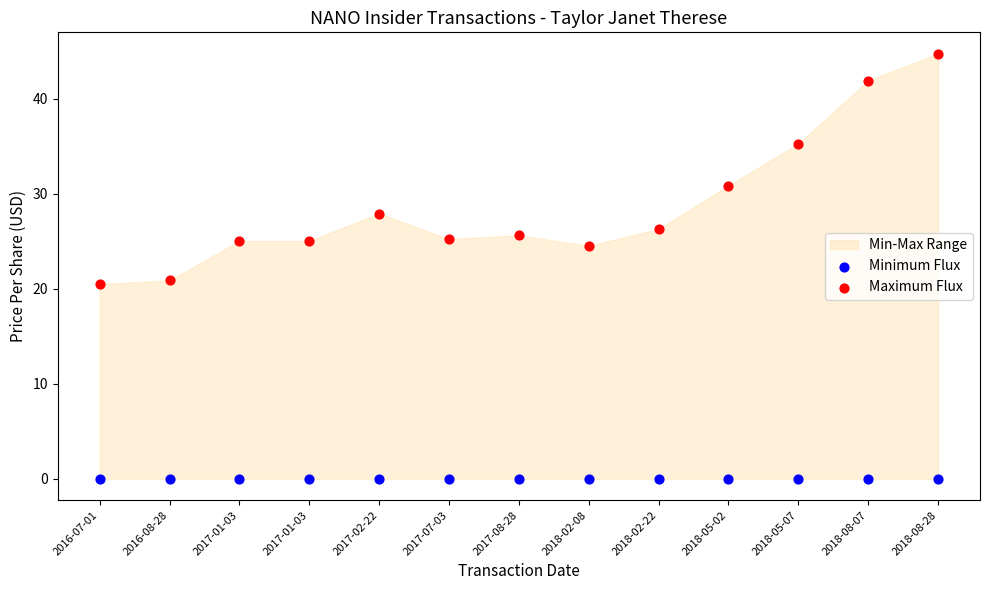

In the Maximum Flux series, what Y value is closest to 32?

30.9